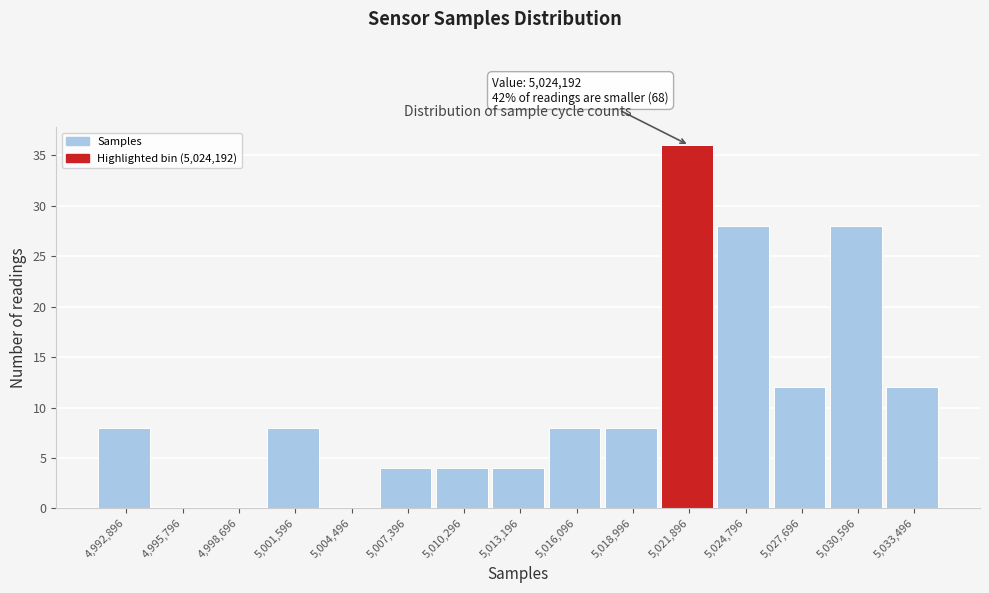

Reading left to right, what are all the values shown in this chart?

4,992,896=8	4,995,796=0	4,998,696=0	5,001,596=8	5,004,496=0	5,007,396=4	5,010,296=4	5,013,196=4	5,016,096=8	5,018,996=8	5,021,896=36	5,024,796=28	5,027,696=12	5,030,596=28	5,033,496=12